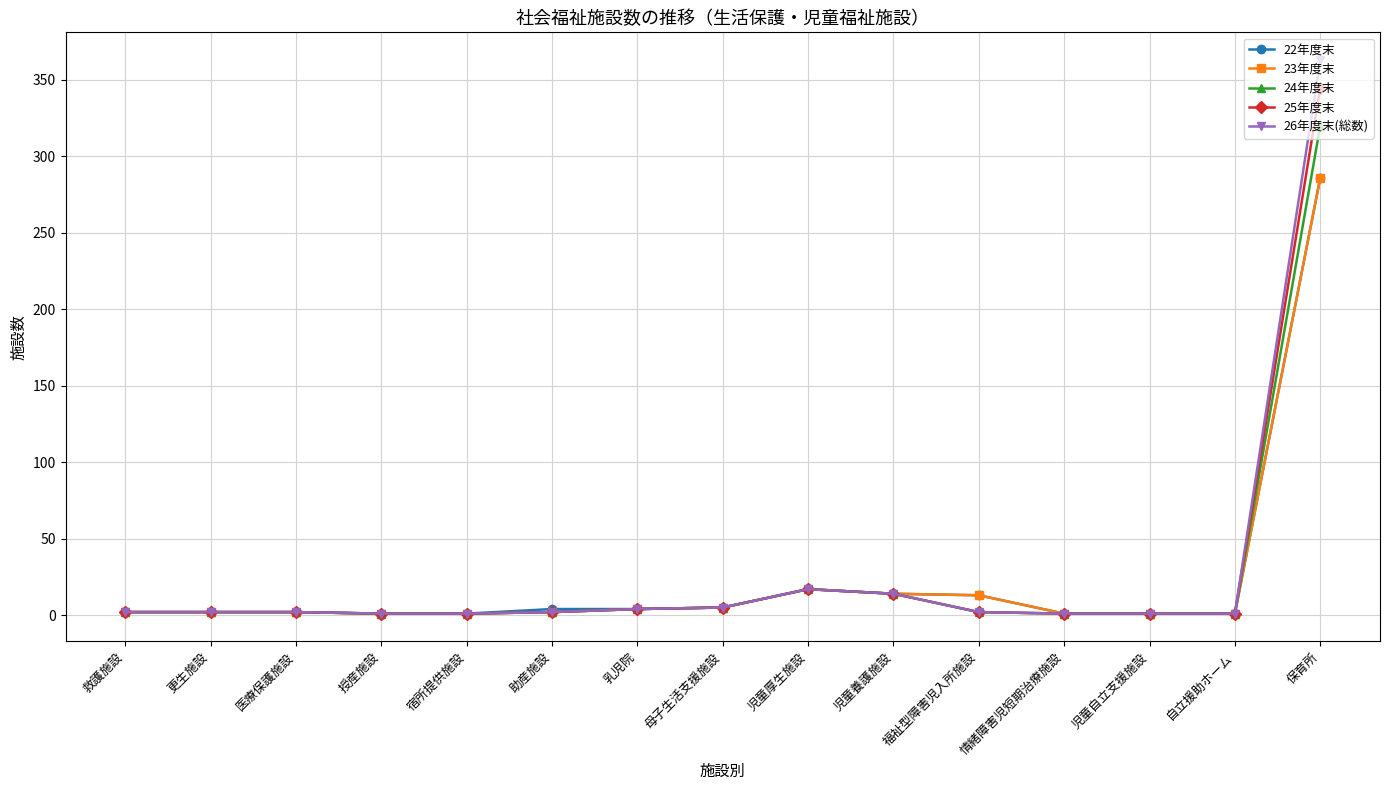

At which label does 23年度末 reach its peak?

保育所